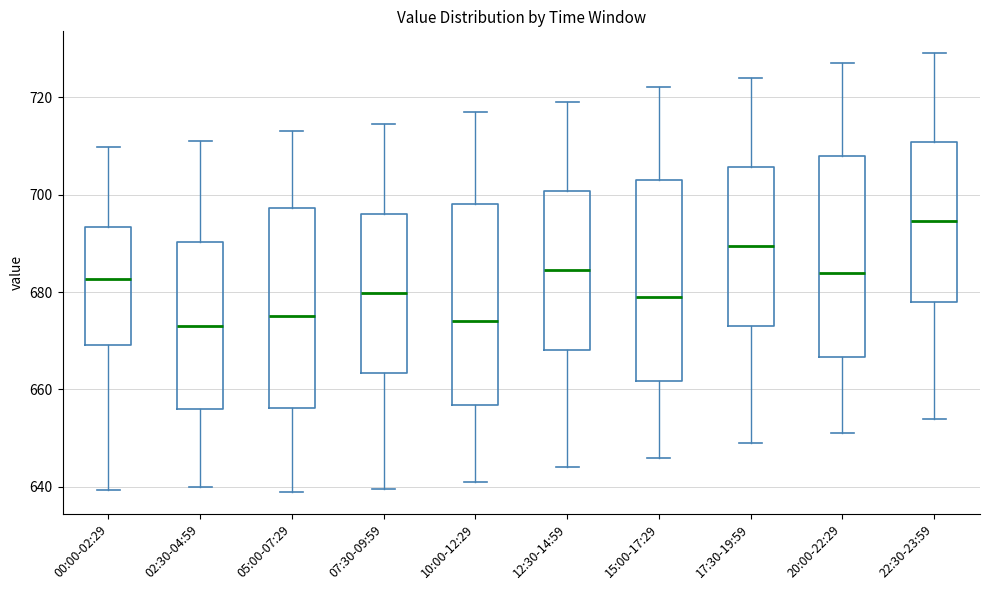

Where does the upper whisker of the box for 17:30-19:59 end on the y-axis? The values are not printed on the chart, so give them approximately, as read against the axis.

724